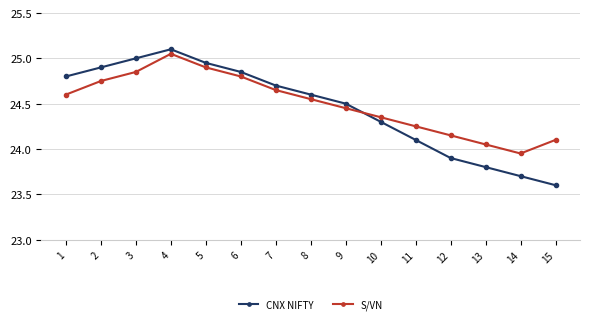

Does the chart have visible grid lines?

Yes